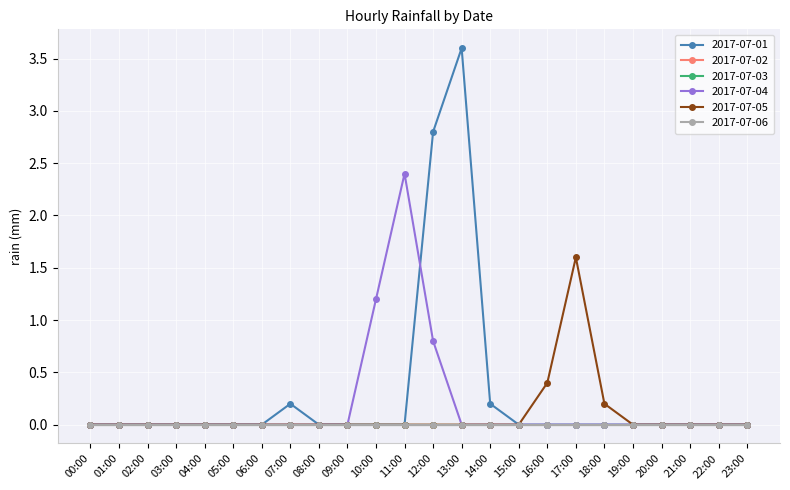

Does the chart have visible grid lines?

Yes